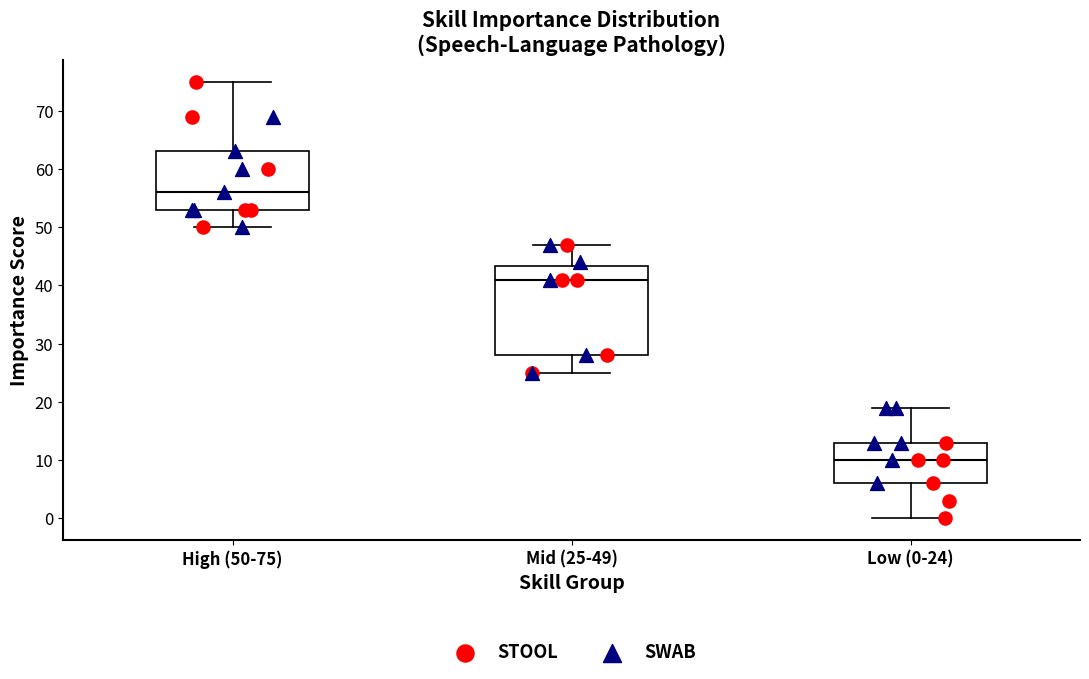

Which box has the highest median line?

High (50-75)